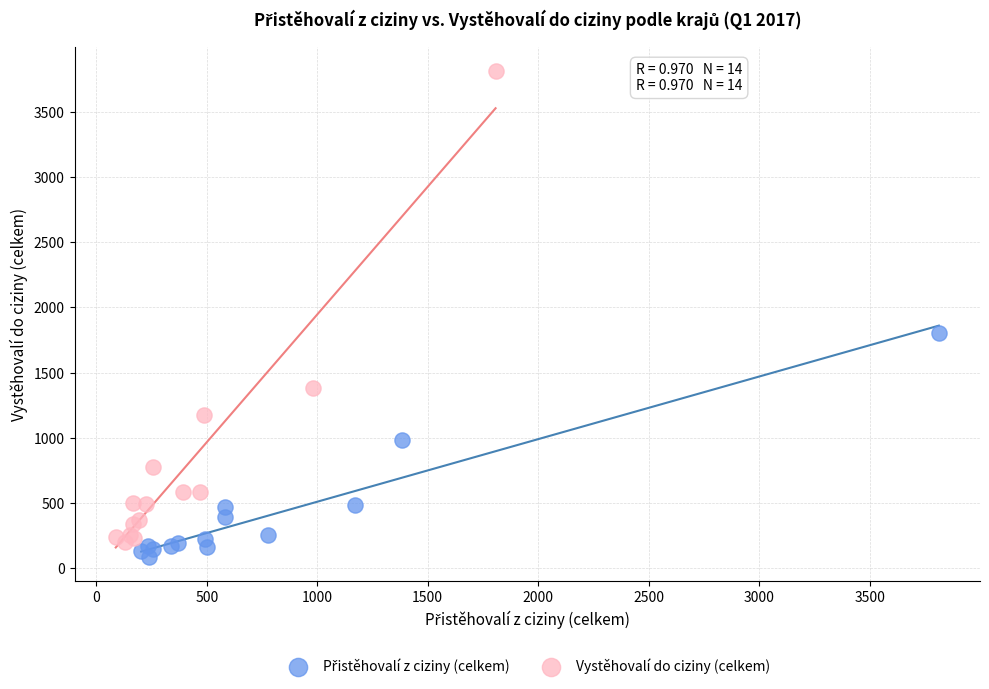

Which series has the largest Y range (max minus min)?

Vystěhovalí do ciziny (celkem)